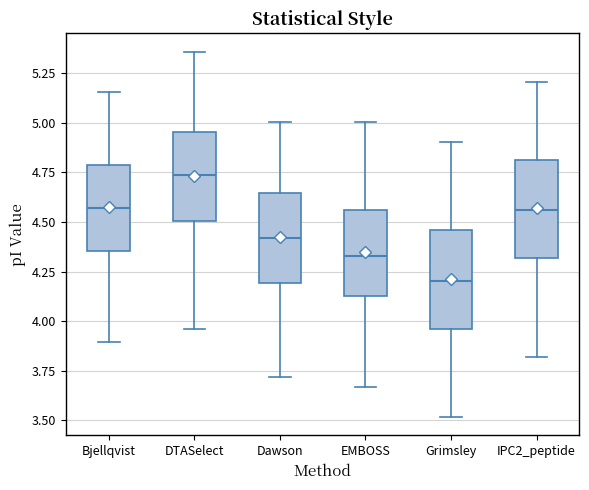

Where does the lower whisker of the box for IPC2_peptide end on the y-axis? The values are not printed on the chart, so give them approximately, as read against the axis.

3.80